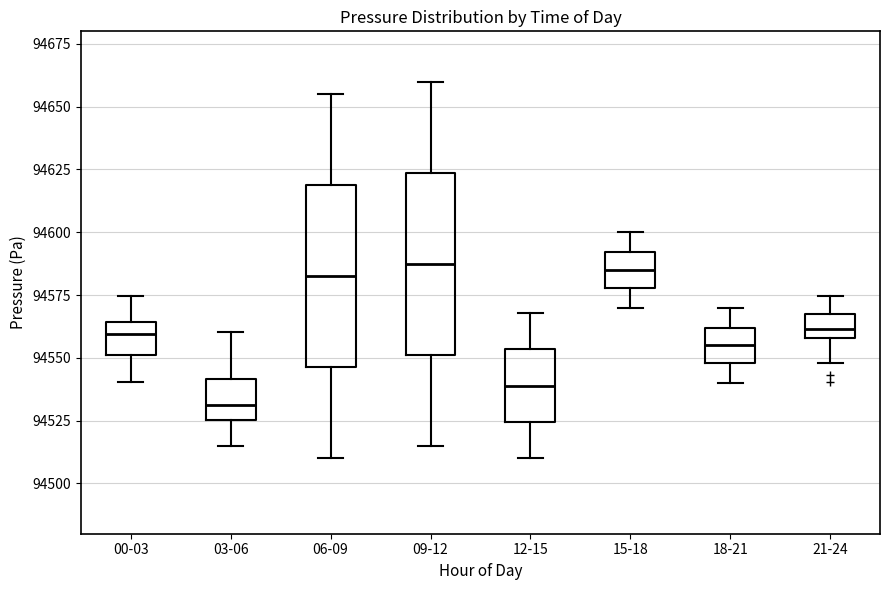

Where is the upper edge of the box for 21-24 on the y-axis? The values are not printed on the chart, so give them approximately, as read against the axis.

94565